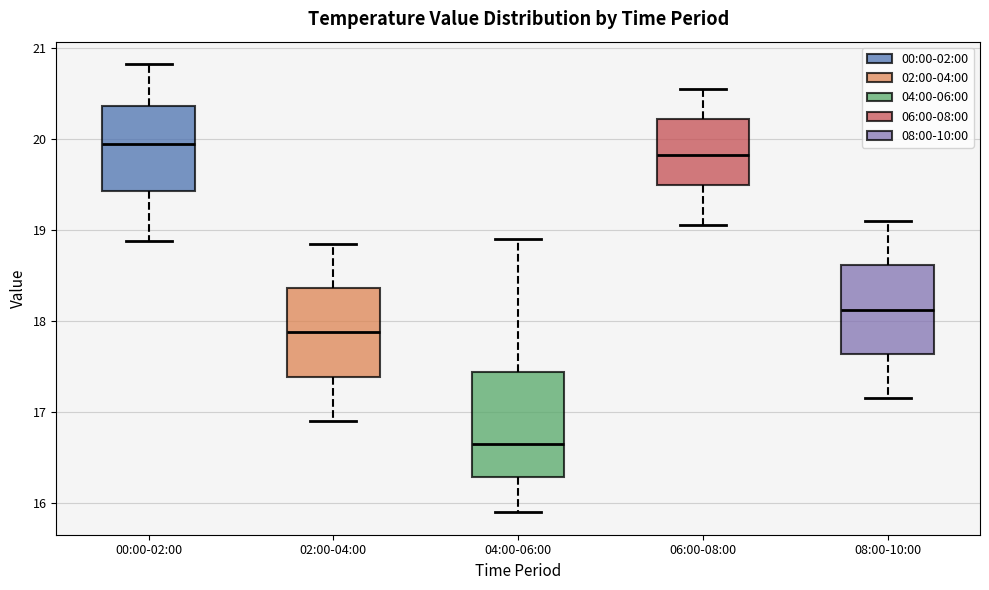

Reading left to right, read every box against the y-axis: the position of its median line, the range the box covers, and the ends of its whiskers. The values are not printed on the chart, so give them approximately, as read against the axis.

00:00-02:00: median 19.9, box 19.4 to 20.4, whiskers 18.9 to 20.8
02:00-04:00: median 17.9, box 17.4 to 18.4, whiskers 16.9 to 18.9
04:00-06:00: median 16.7, box 16.3 to 17.4, whiskers 15.9 to 18.9
06:00-08:00: median 19.8, box 19.5 to 20.2, whiskers 19.1 to 20.6
08:00-10:00: median 18.1, box 17.6 to 18.6, whiskers 17.2 to 19.1